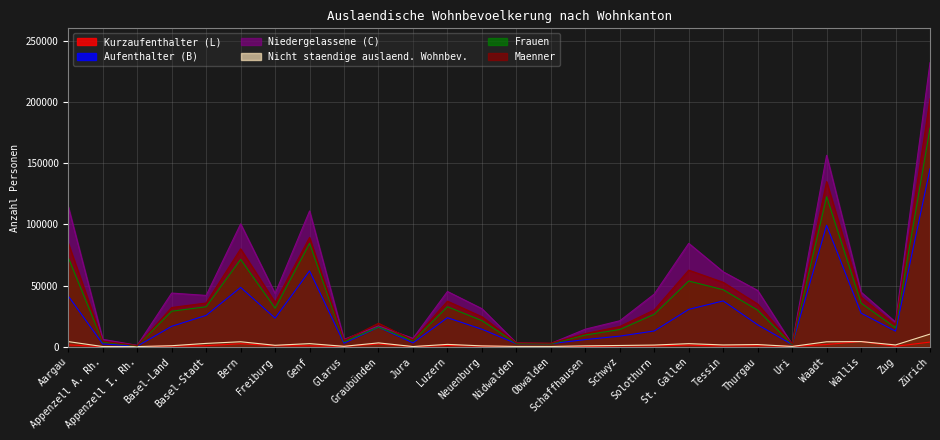

What is the highest value of the Niedergelassene (C) series?

231928